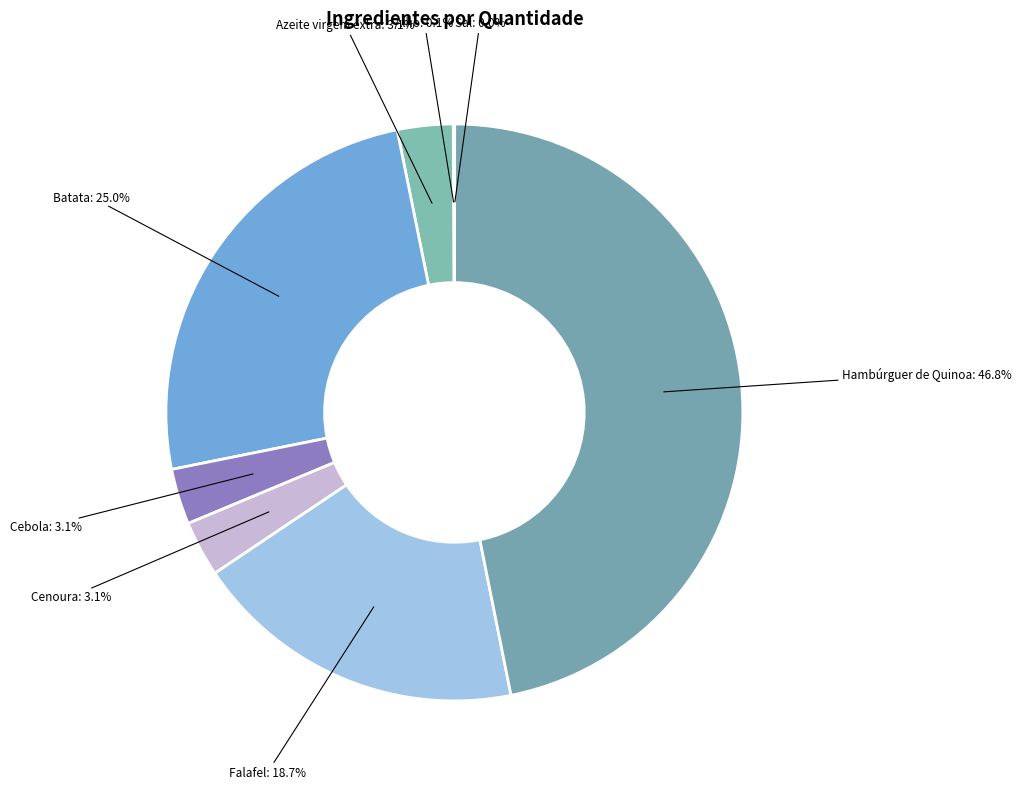

What portion of the pie excludes Azeite virgem extra?

96.9%